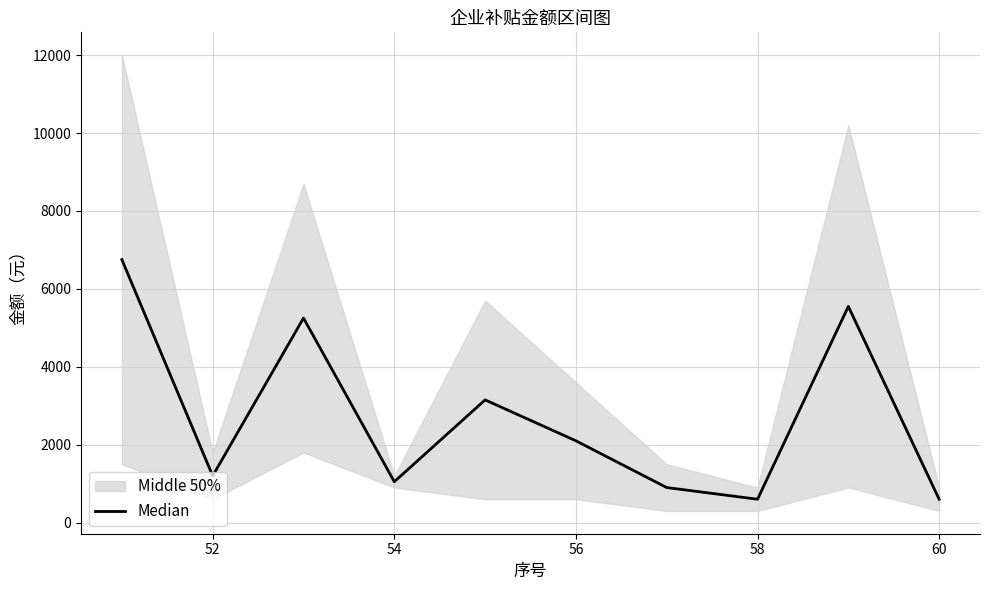

What is the average value?

2715